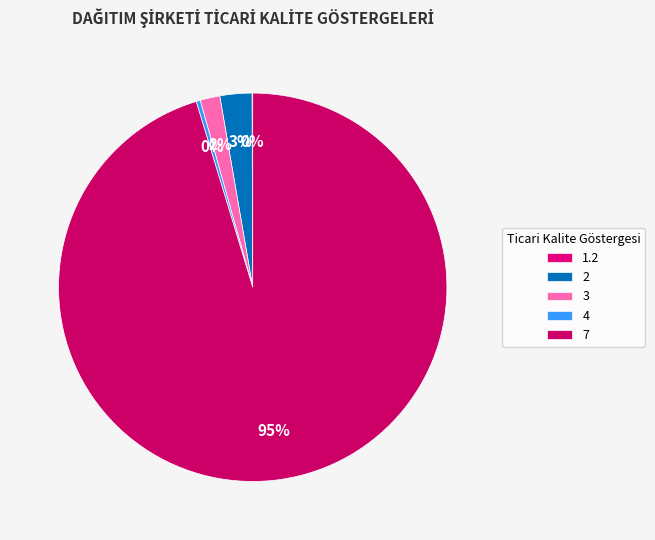

How much of the chart is everything except 7?

4.7%